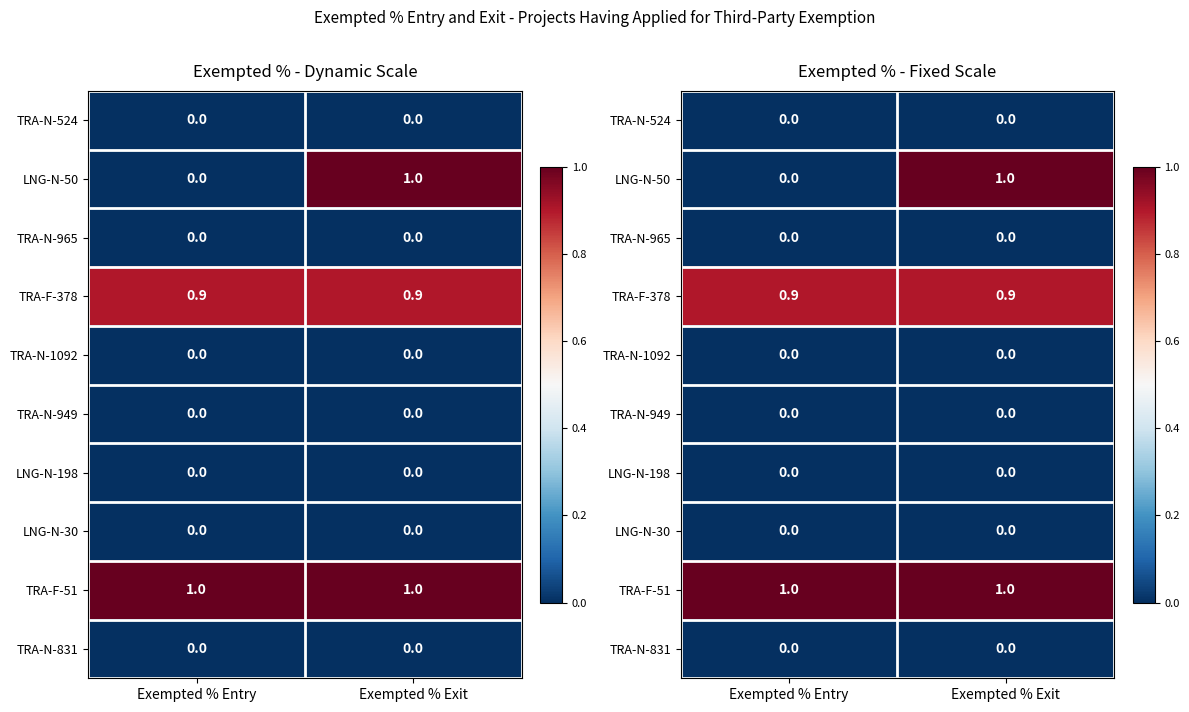

Which has a higher value, Exempted % Entry or Exempted % Exit?

Exempted % Entry